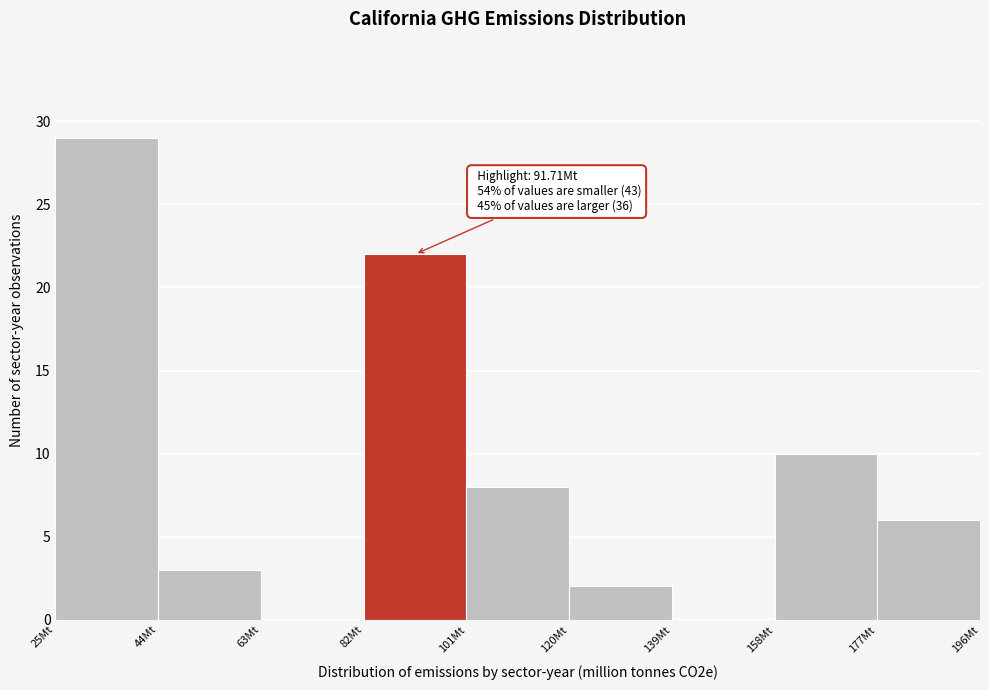

Over which range of the x-axis is the bar tallest?

25 to 44